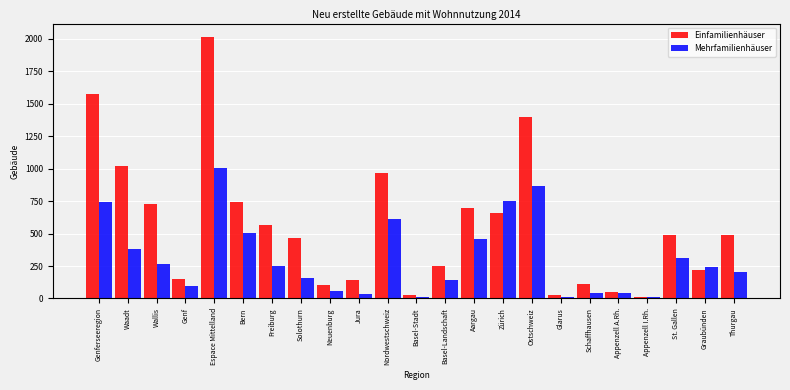

At which category is the sum across all series the highest?

Espace Mittelland